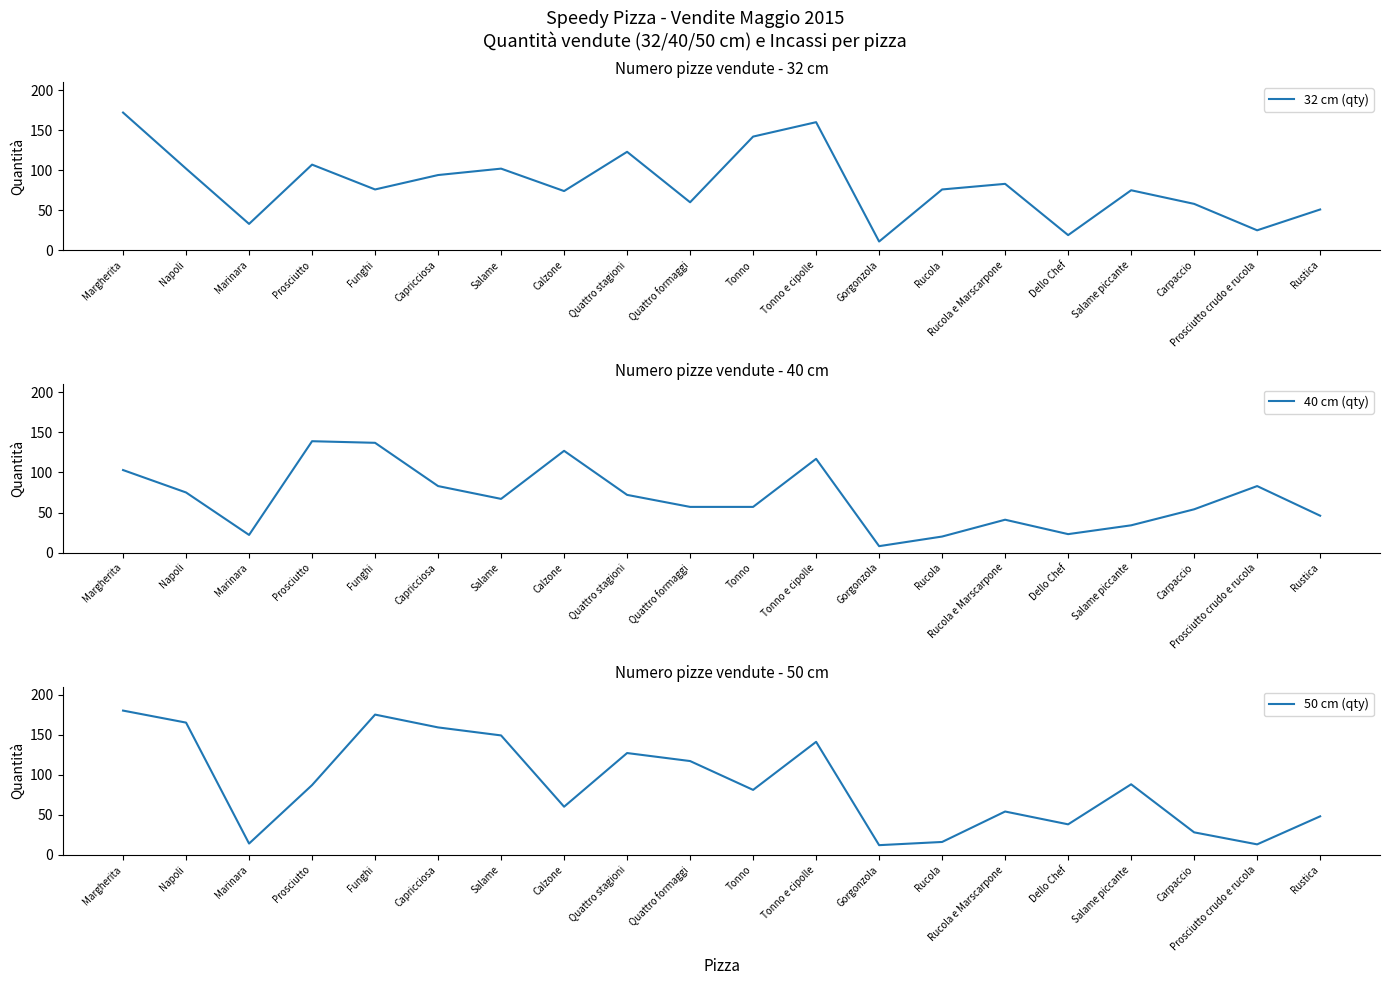

How many values in the 50 cm (qty) series exceed 87?

9